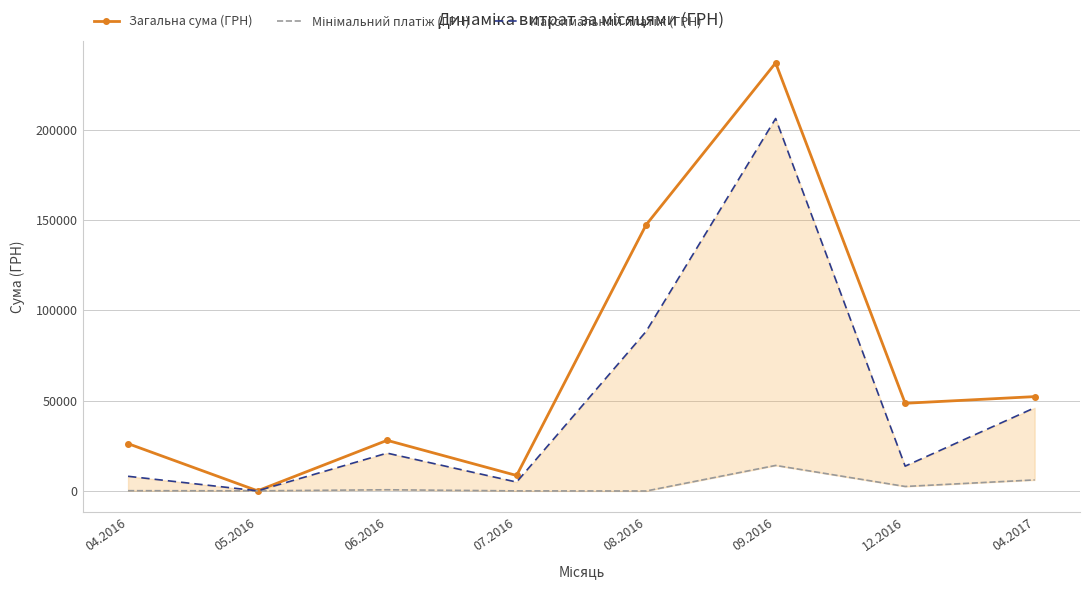

How many lines are shown in the chart?

3